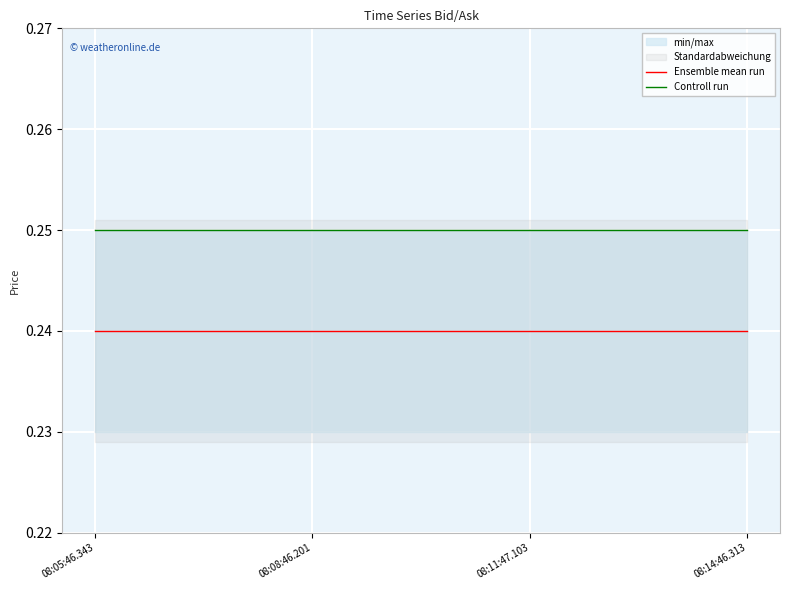

Reading left to right, what are all the values shown in this chart?

Ensemble mean run: 08:05:46.343=0.2	08:08:46.201=0.2	08:11:47.103=0.2	08:14:46.313=0.2
Controll run: 08:05:46.343=0.2	08:08:46.201=0.2	08:11:47.103=0.2	08:14:46.313=0.2